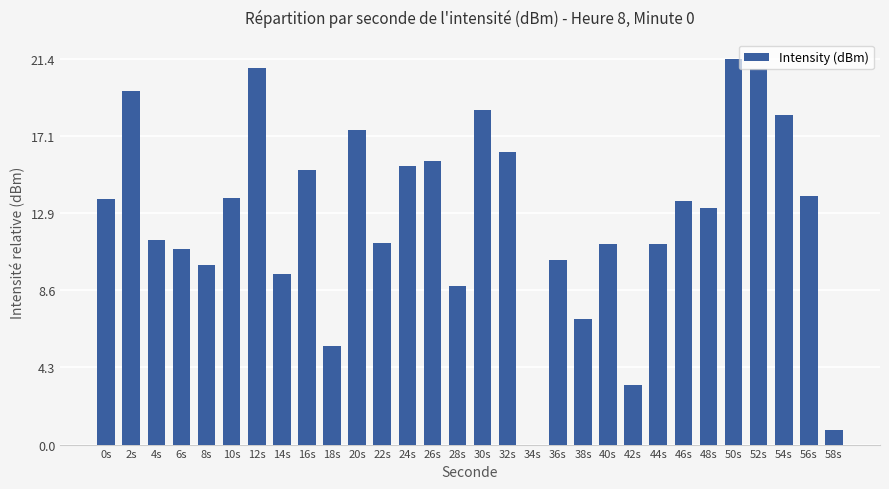

Which has a higher value, 50s or 2s?

50s